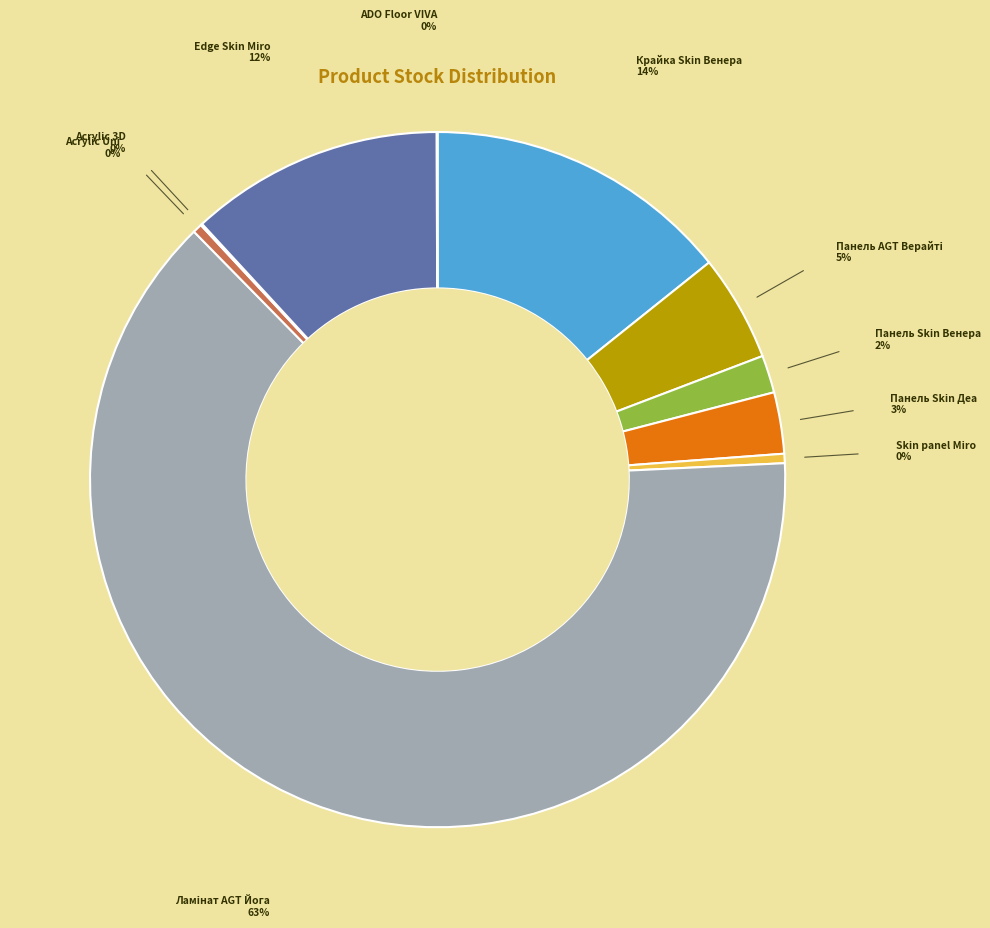

Is the sum of Панель Skin Деа and Skin panel Miro greater than half?

No